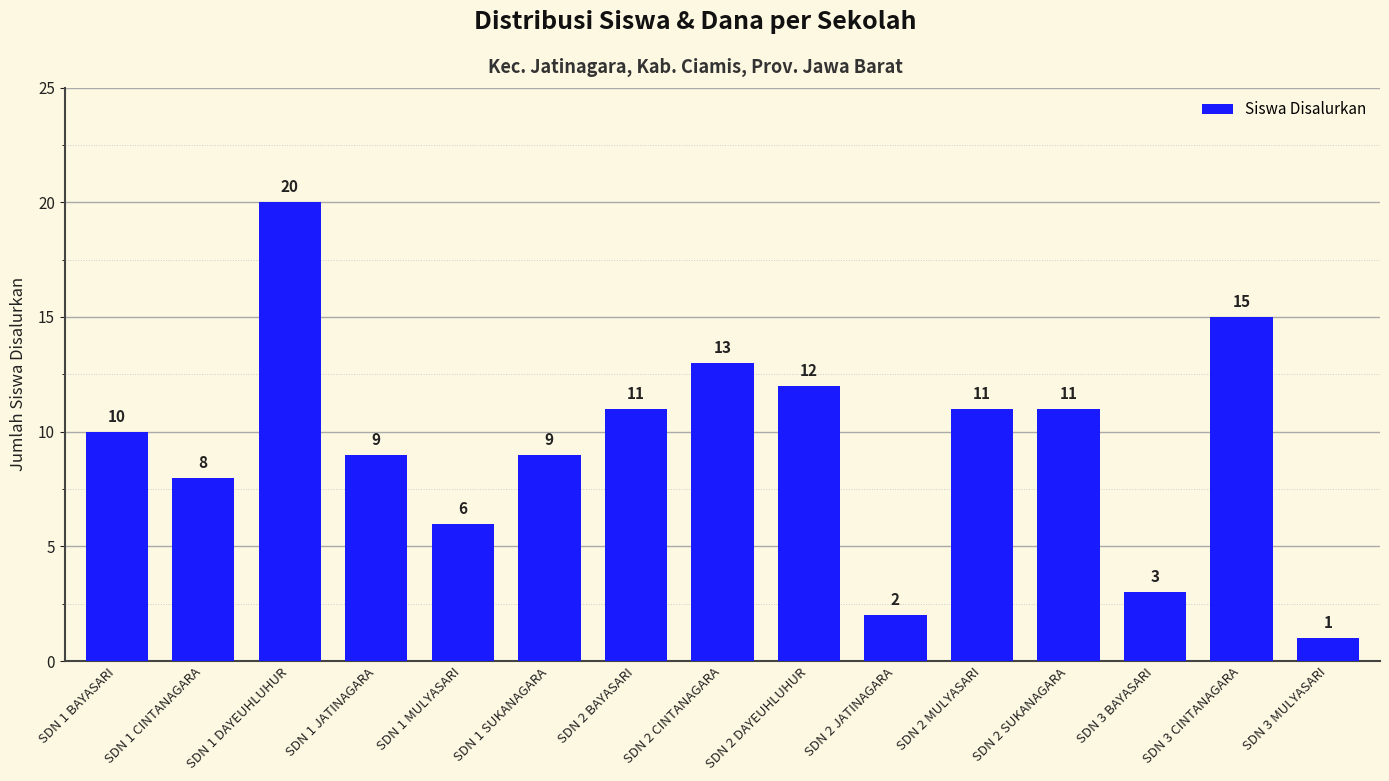

What is the difference between the maximum and minimum values?

19